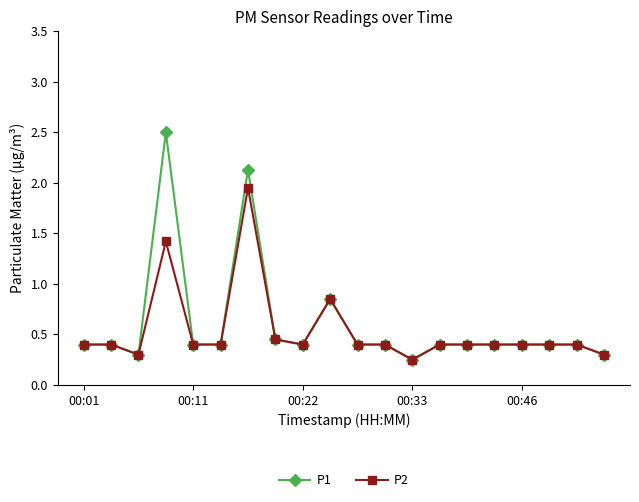

What is the value of the P1 point at the 7th from the left?

2.1